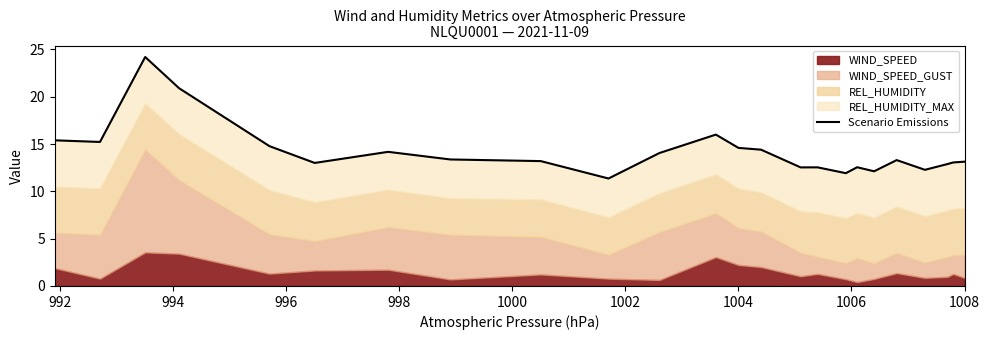

How many lines are shown in the chart?

1